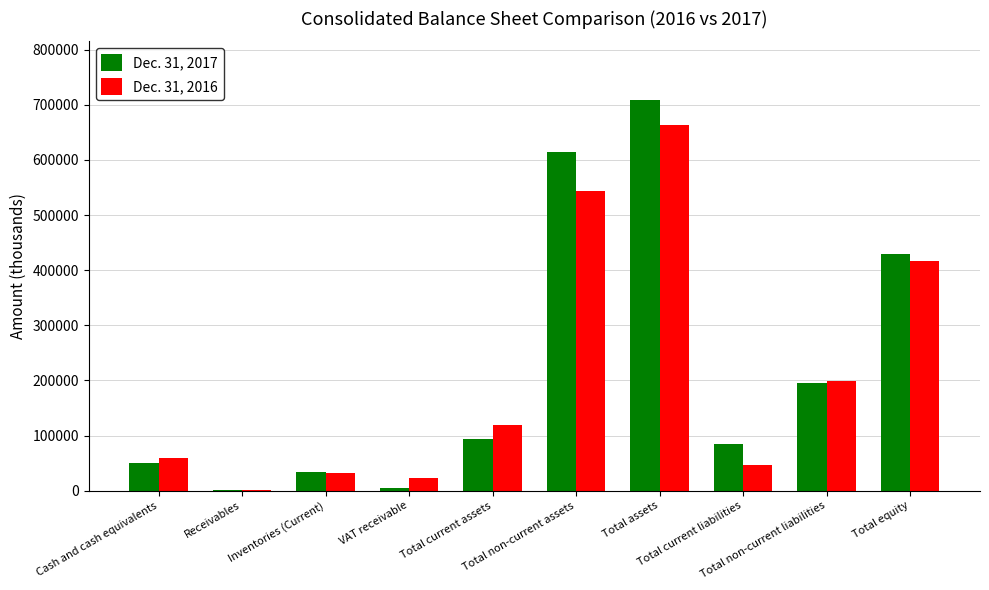

At which category is the sum across all series the highest?

Total assets